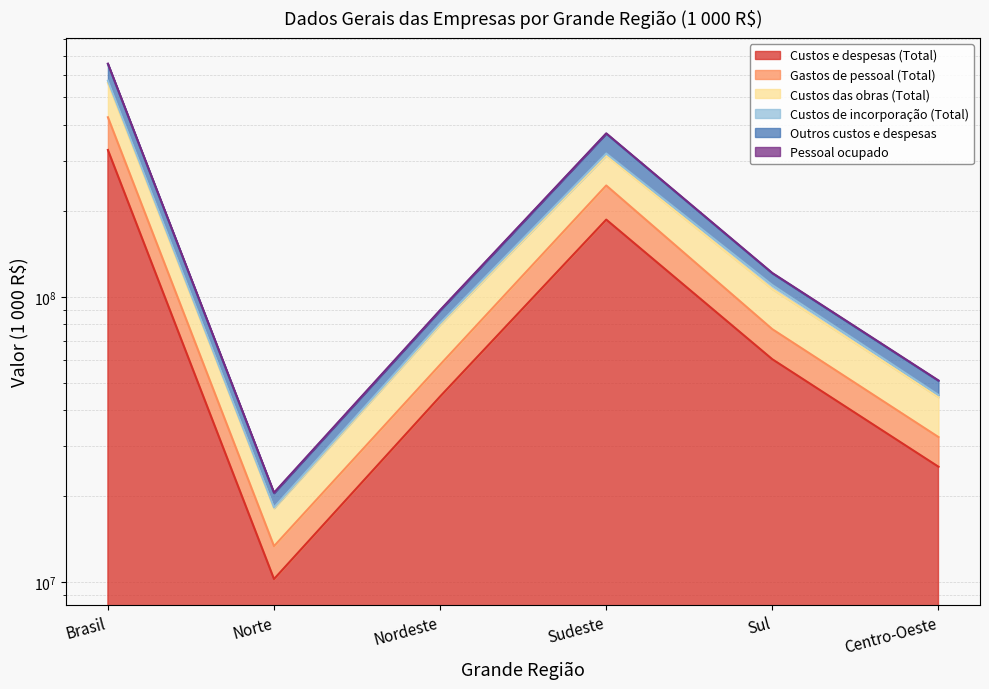

What is the highest value of the Gastos de pessoal (Total) series?

426078788